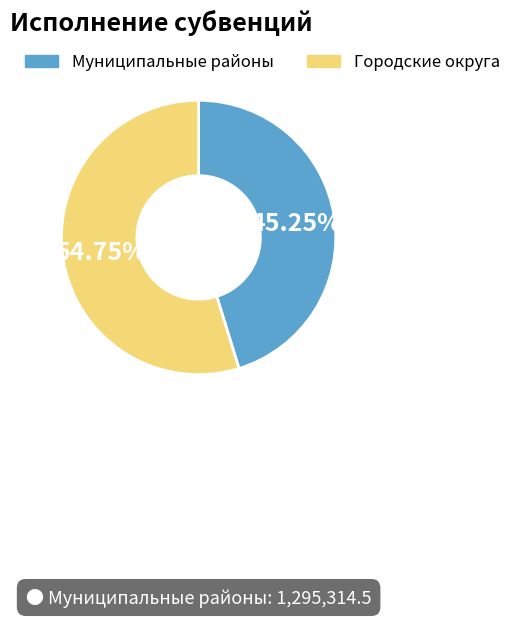

Count the number of slices in the pie.

2